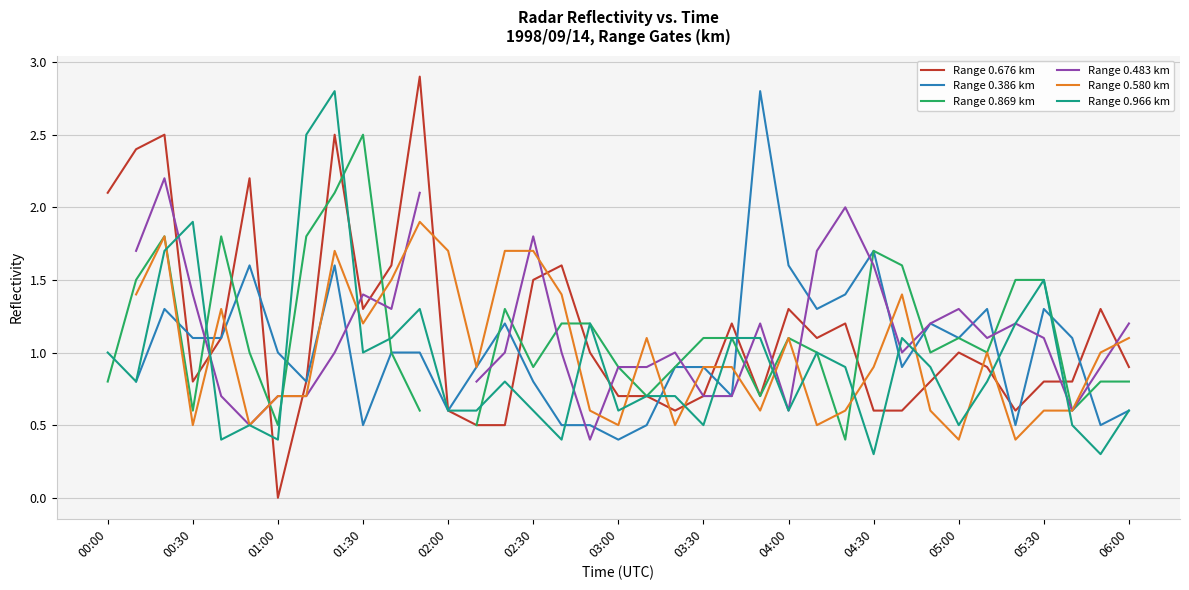

What is the minimum value for Range 0.966 km?

0.3